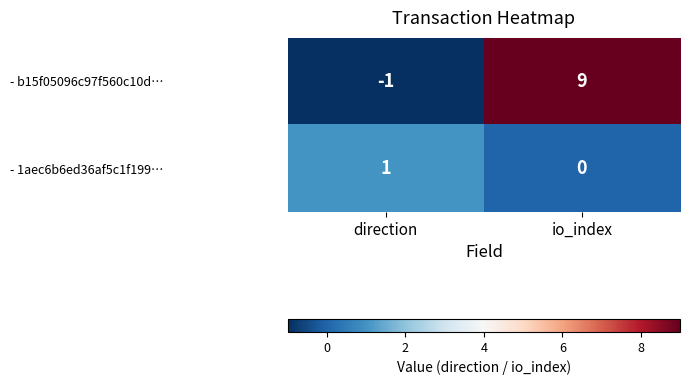

Which series has the largest total across all categories?

- b15f05096c97f560c10d…